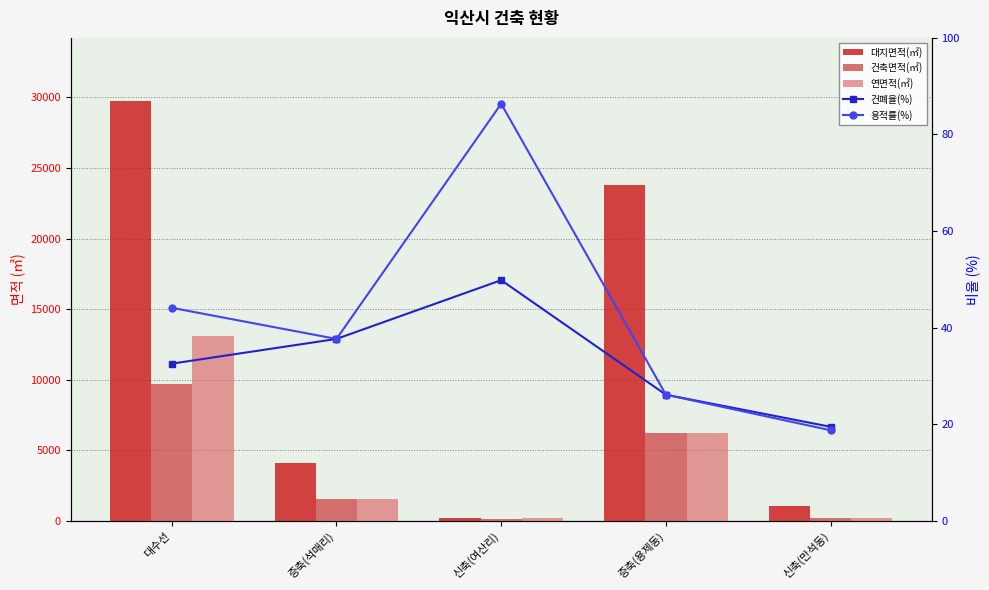

At which category is the sum across all series the highest?

대수선